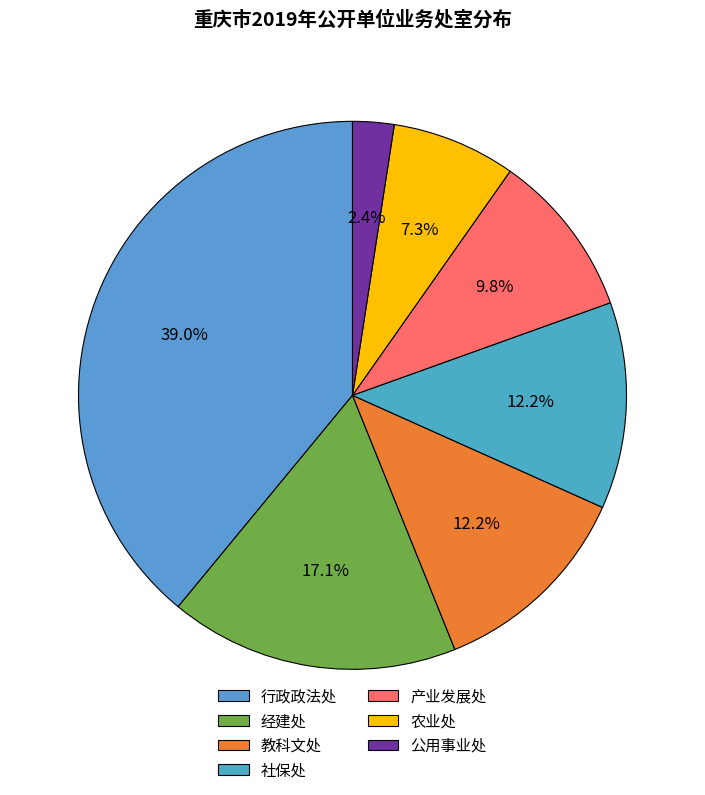

Which category has the biggest portion of the pie?

行政政法处